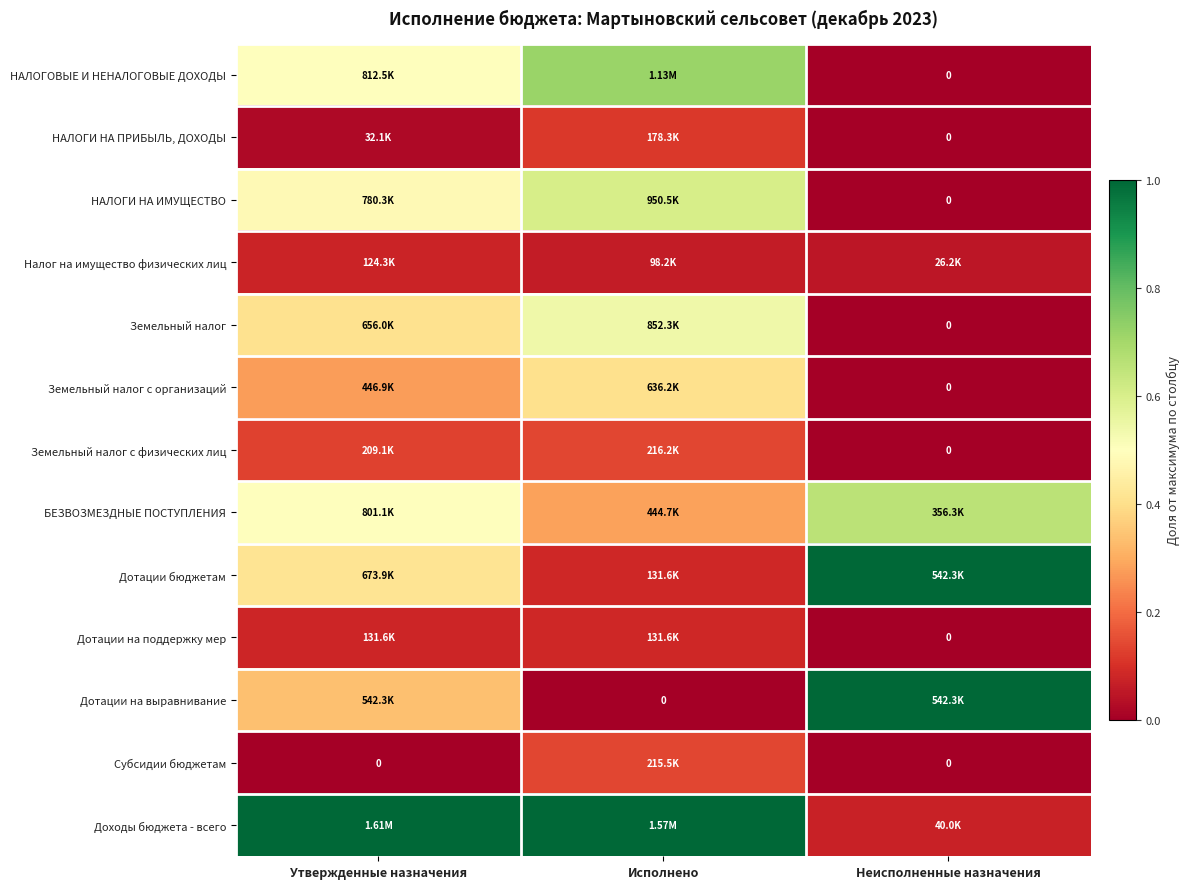

How many series are shown in this chart?

13